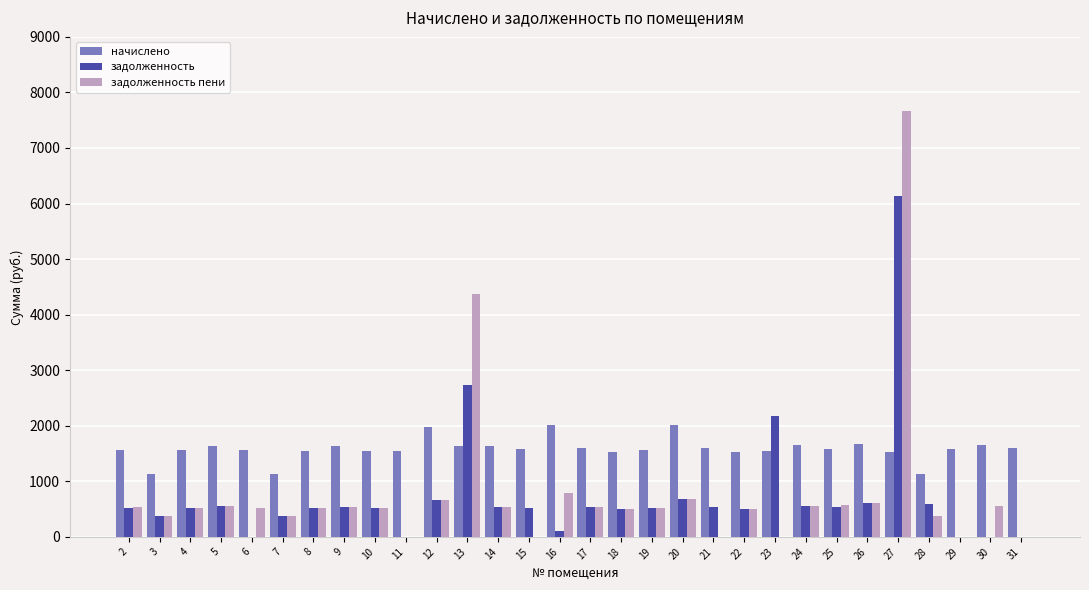

How many values in the задолженность series exceed 526?

15